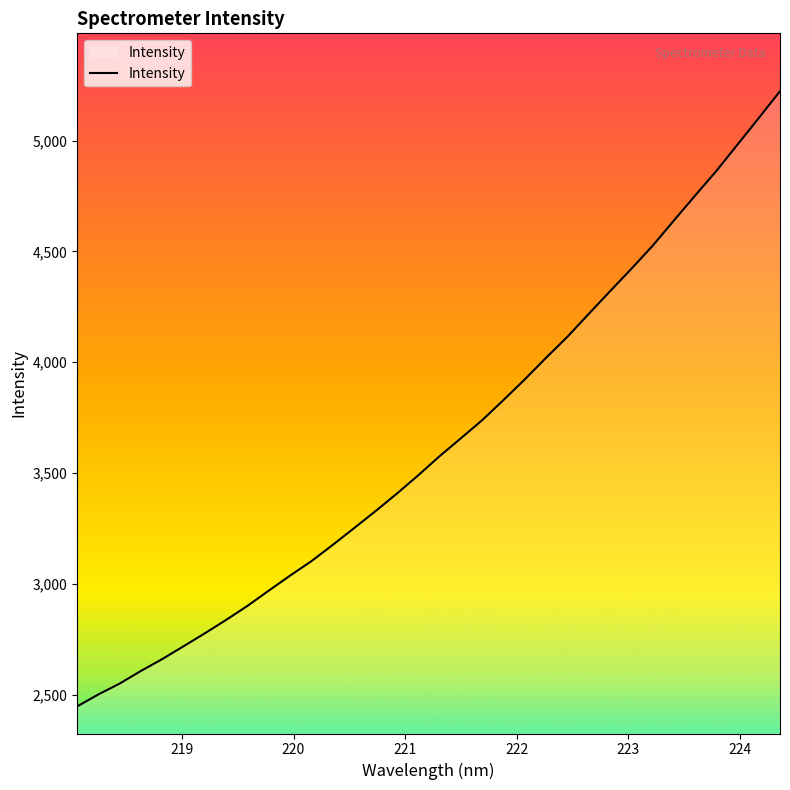

What is the smallest value displayed?

2446.5